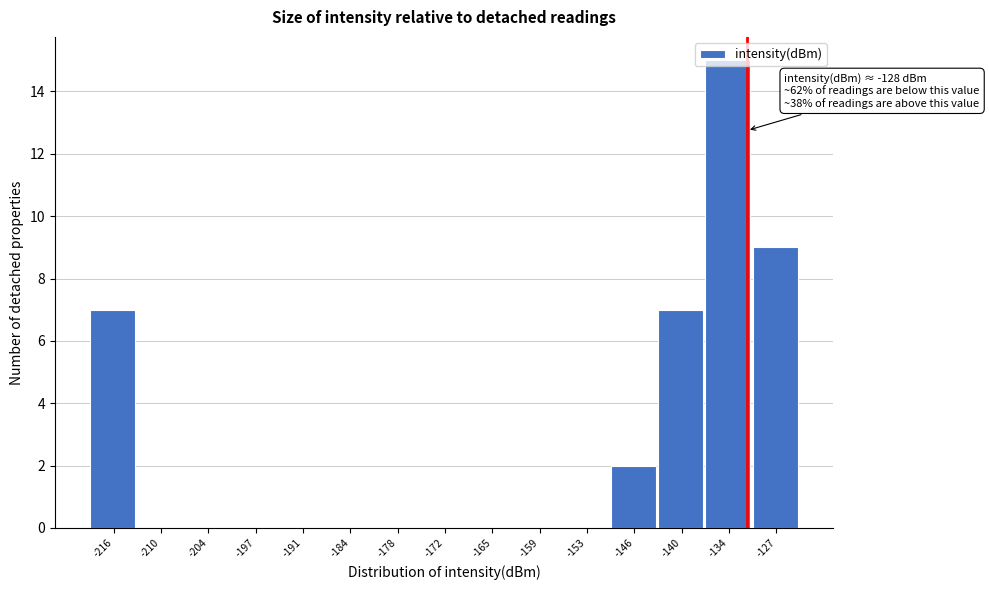

What is the sum of all values?

40